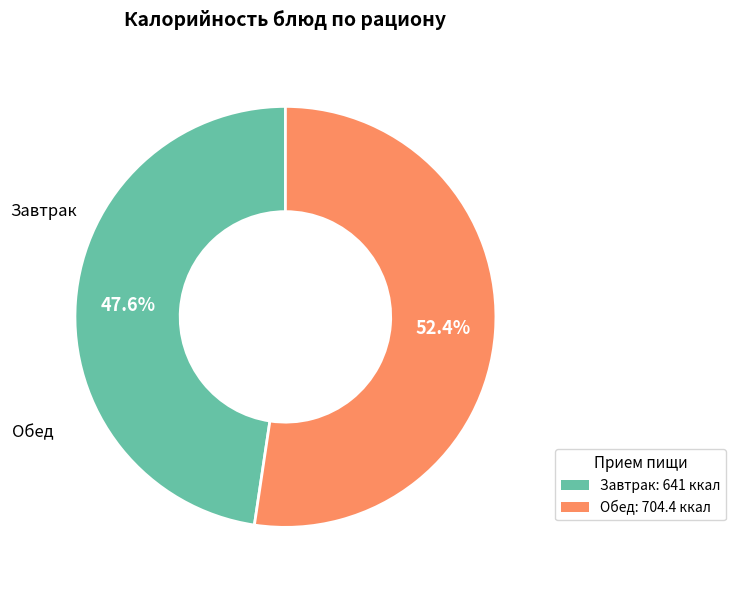

Is there a majority slice in this chart?

Yes